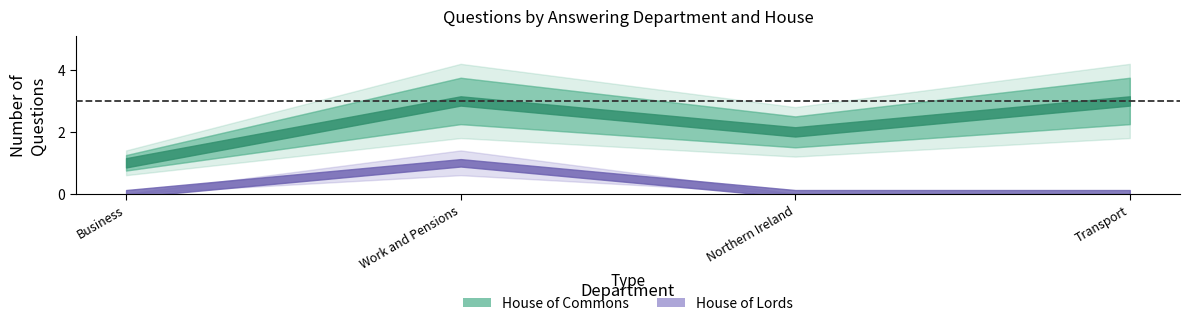

At which label does answering dept id reach its peak?

Work and Pensions